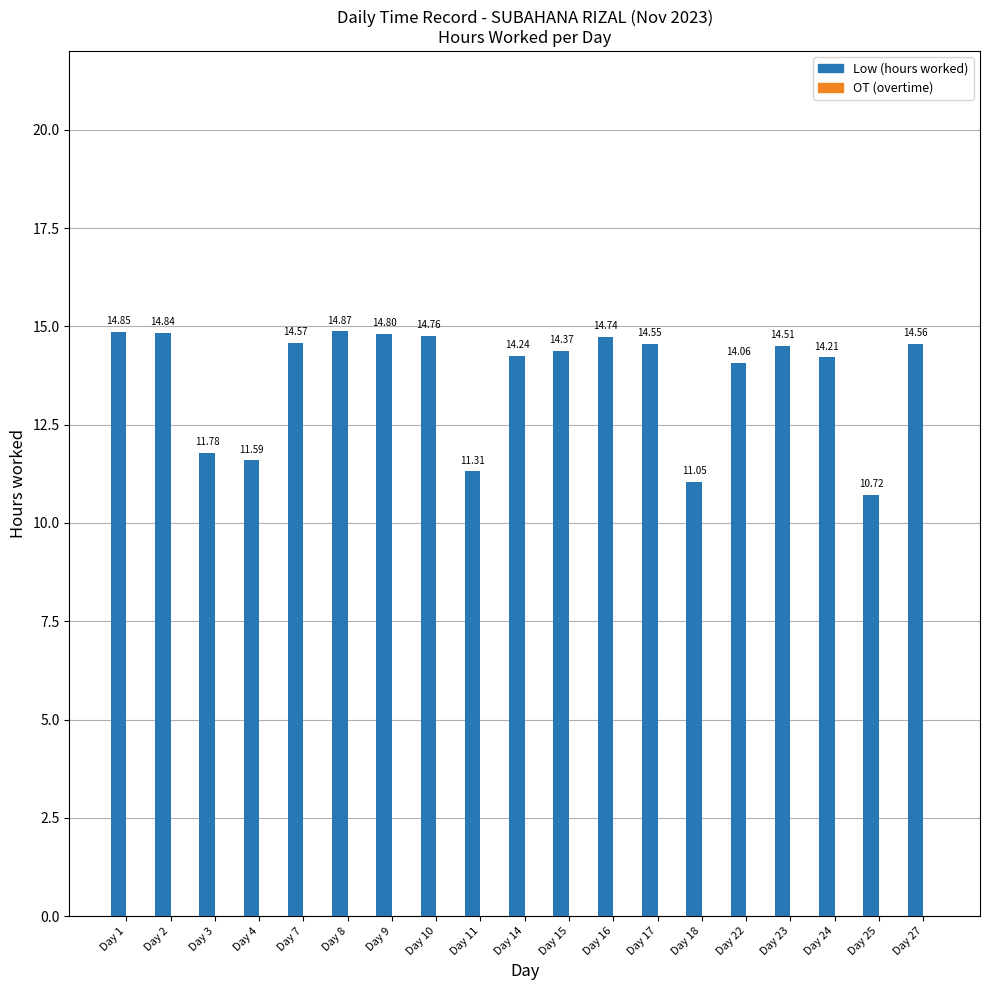

How many bars are there in total?

19